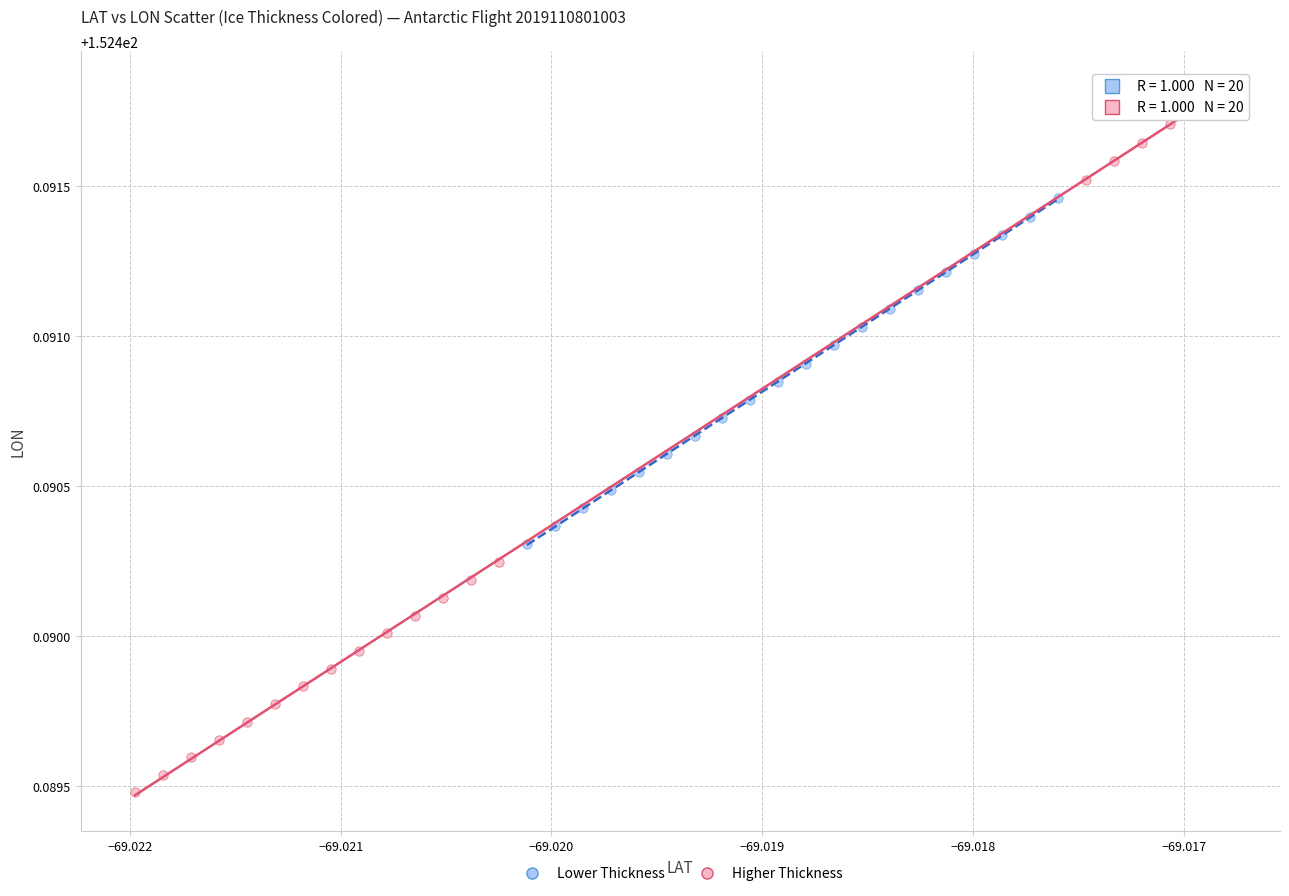

Which series has the largest Y range (max minus min)?

Higher Thickness